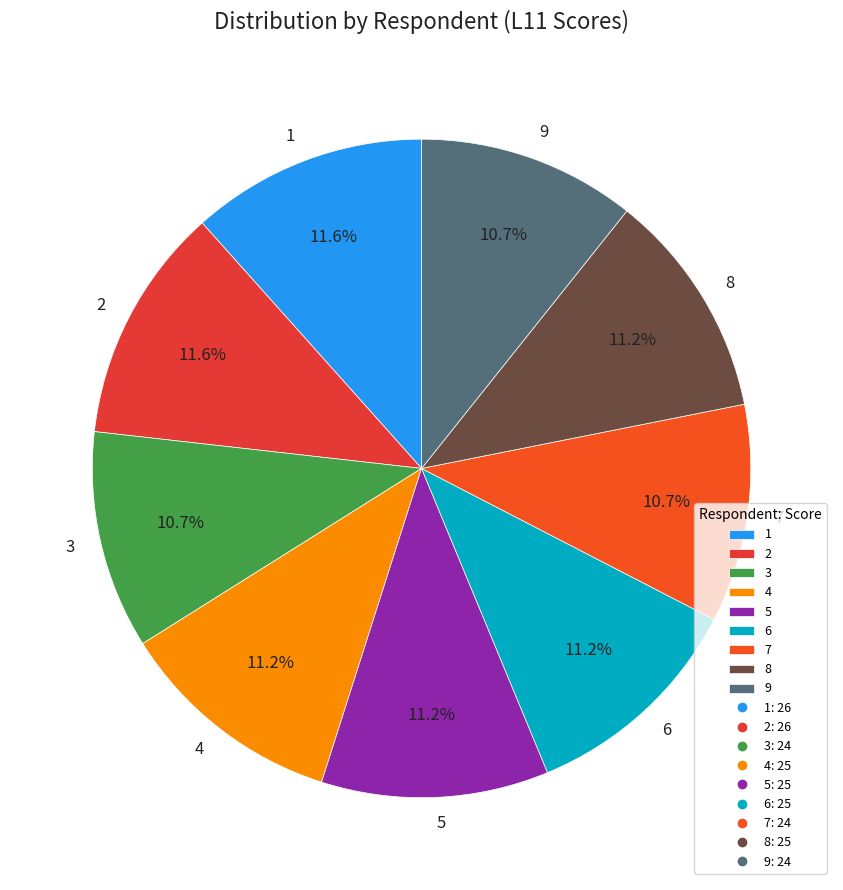

To the nearest percent, what is the average slice percentage?

11%